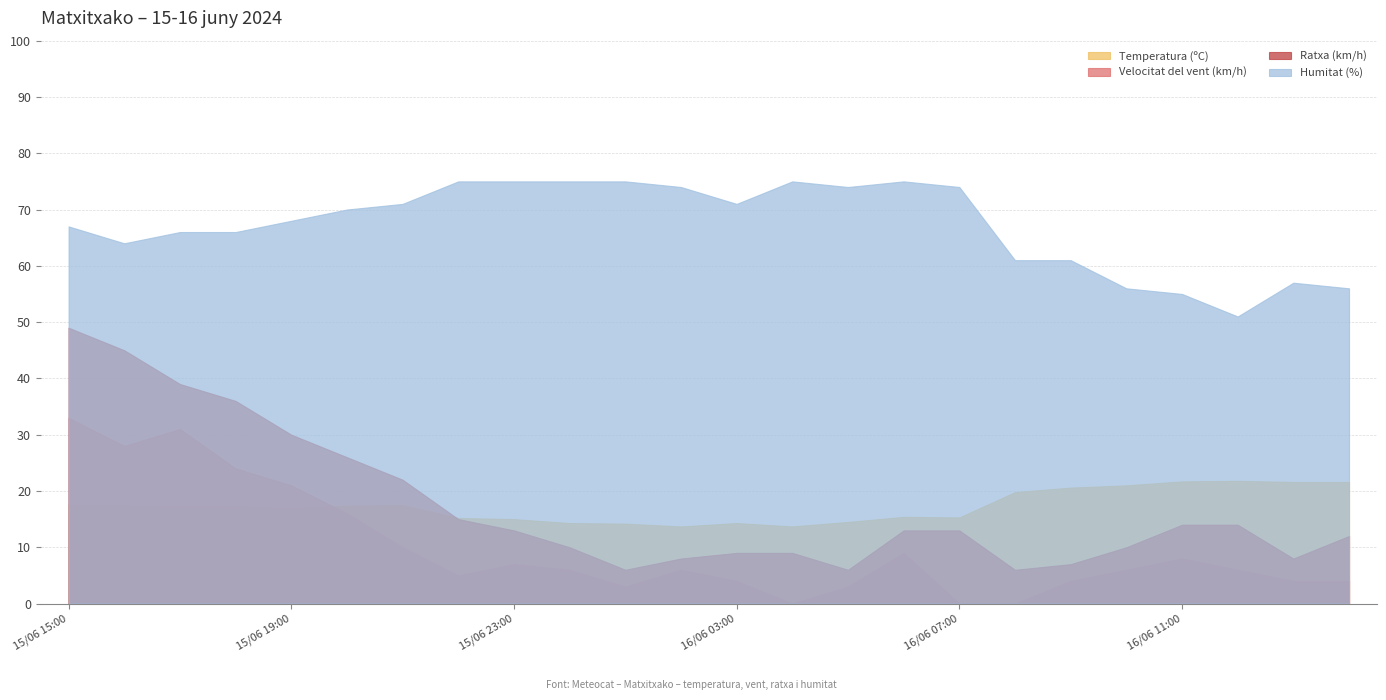

At 16/06 08:00, list the series in order from largest to smallest.

Humitat (%), Temperatura (ºC), Ratxa (km/h), Velocitat del vent (km/h)